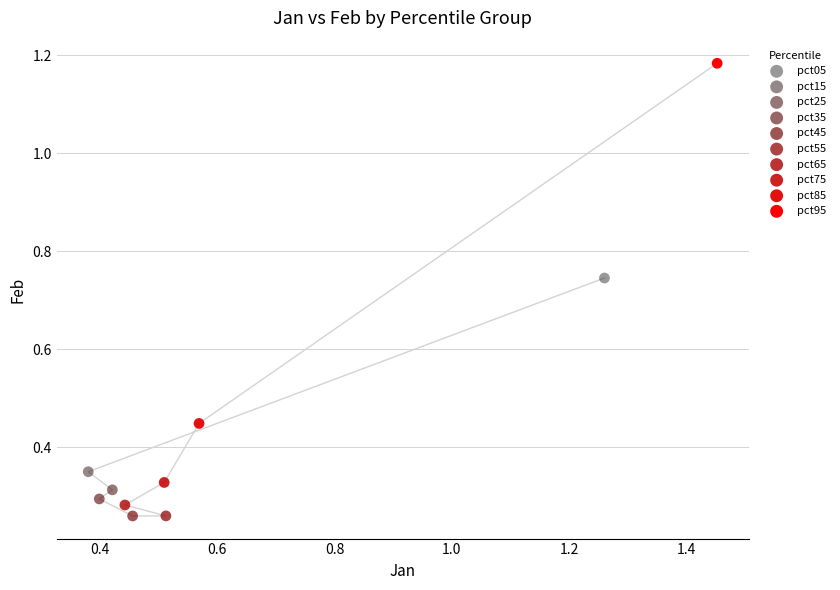

What are all the series names shown in the legend?

pct05, pct15, pct25, pct35, pct45, pct55, pct65, pct75, pct85, pct95